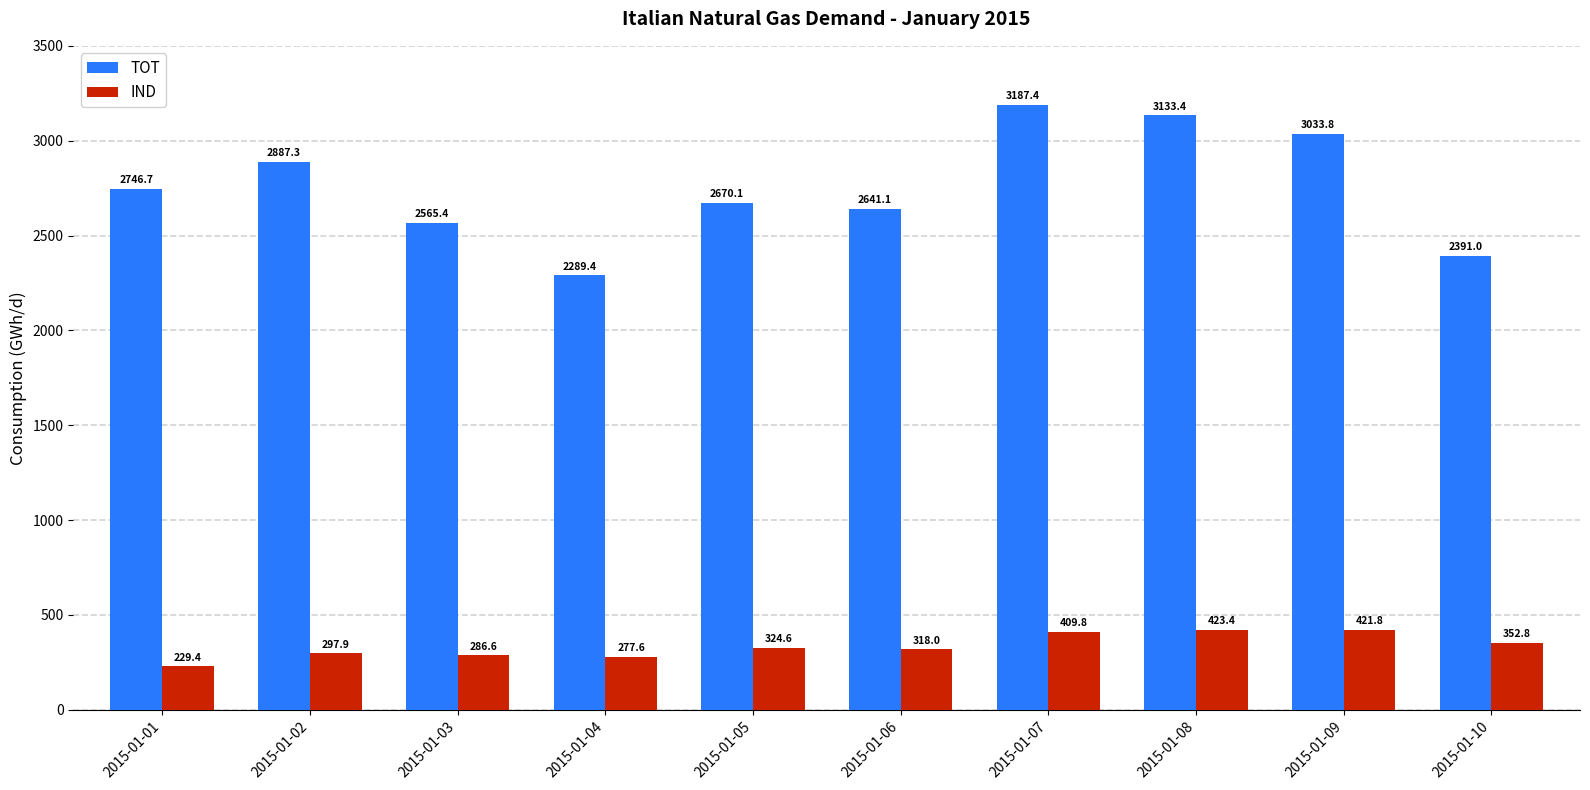

Reading left to right, transcribe all the data shown in this chart.

TOT: 2015-01-01=2746.7	2015-01-02=2887.3	2015-01-03=2565.4	2015-01-04=2289.4	2015-01-05=2670.1	2015-01-06=2641.1	2015-01-07=3187.4	2015-01-08=3133.4	2015-01-09=3033.8	2015-01-10=2391.0
IND: 2015-01-01=229.4	2015-01-02=297.9	2015-01-03=286.6	2015-01-04=277.6	2015-01-05=324.6	2015-01-06=318.0	2015-01-07=409.8	2015-01-08=423.4	2015-01-09=421.8	2015-01-10=352.8